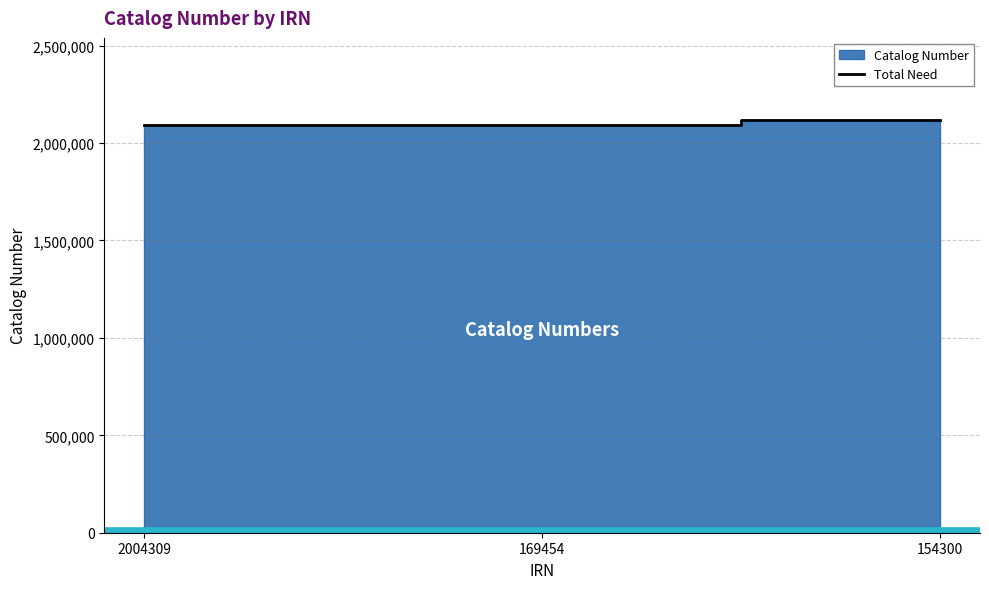

The value of Total Need at 169454 is 2090884. True or false?

True